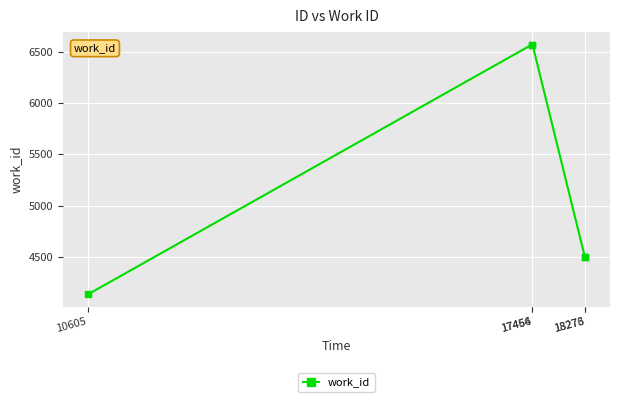

What is the minimum value shown in the chart?

4132